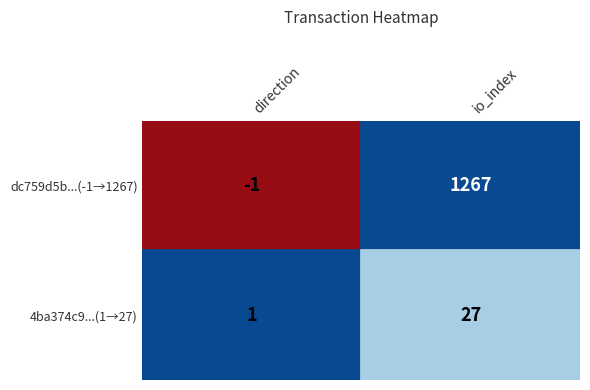

What is the greatest value displayed?

1267